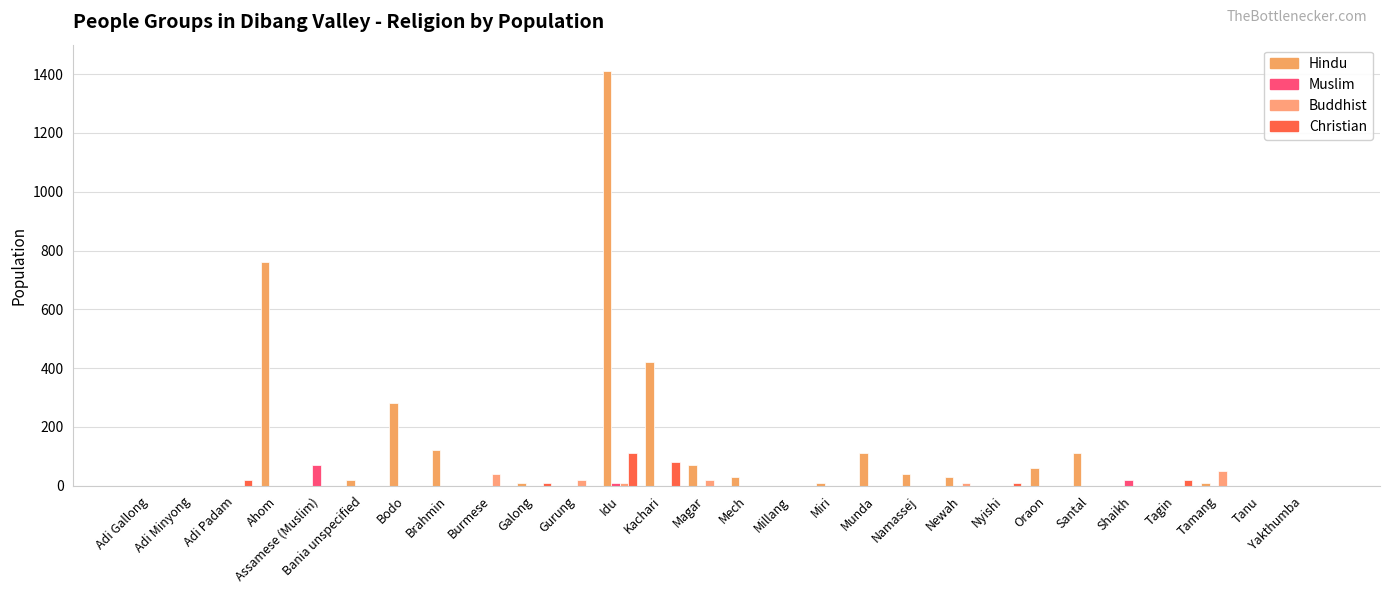

How many distinct data groups are displayed?

4